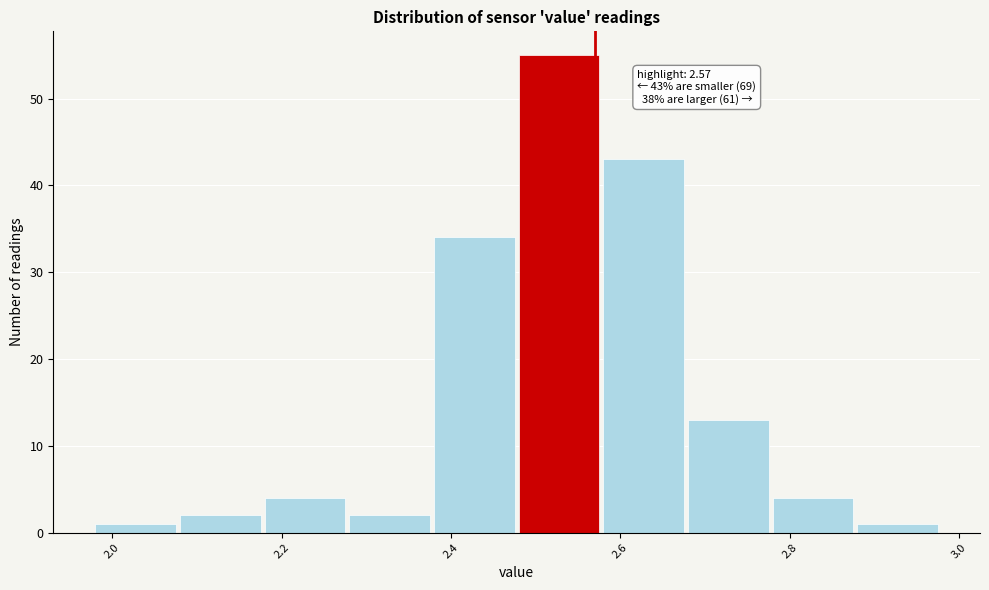

Which range on the x-axis has the tallest bar?

2.48 to 2.58